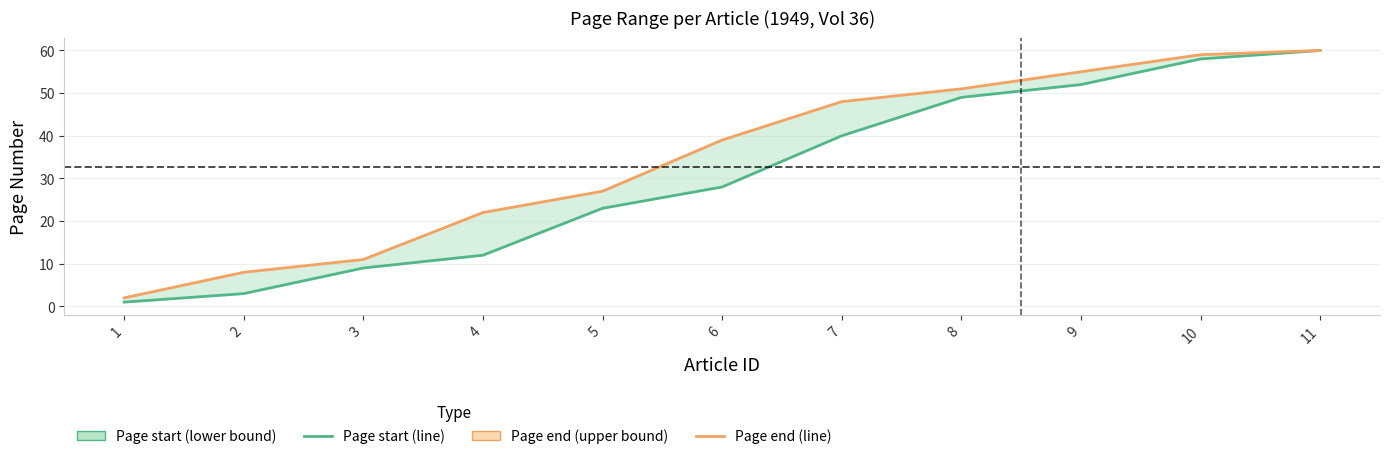

The Page end series shows 8 at 2. True or false?

True